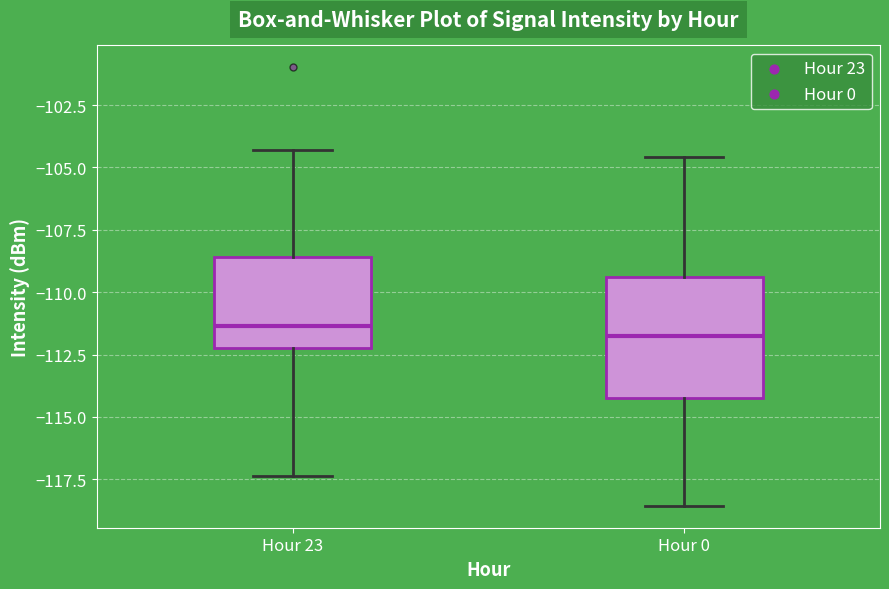

Reading left to right, transcribe this box plot: for each box, give where its median line is, the range the box spans, and where its two whiskers end, as read against the y-axis. The values are not printed on the chart, so give them approximately, as read against the axis.

Hour 23: median -111.5, box -112.5 to -108.5, whiskers -117.5 to -104.5
Hour 0: median -112.0, box -114.0 to -109.5, whiskers -118.5 to -104.5